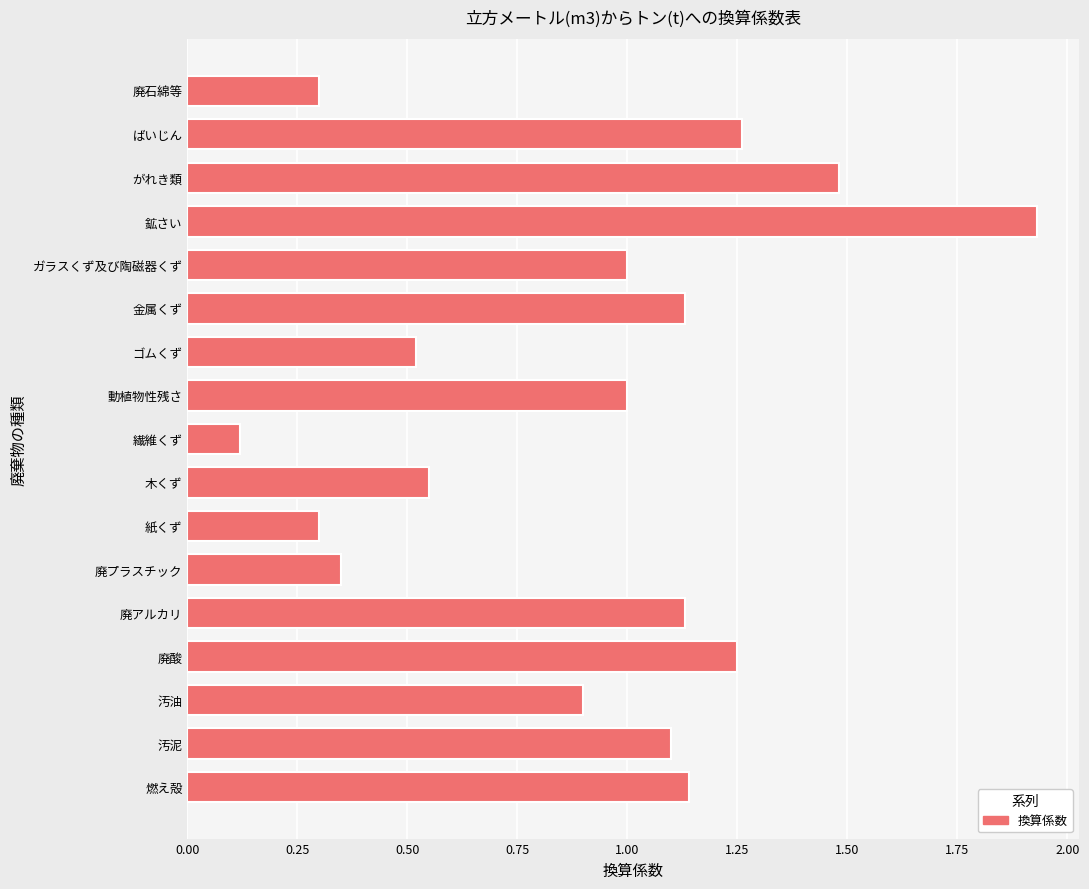

Which category has the highest value across all series?

鉱さい